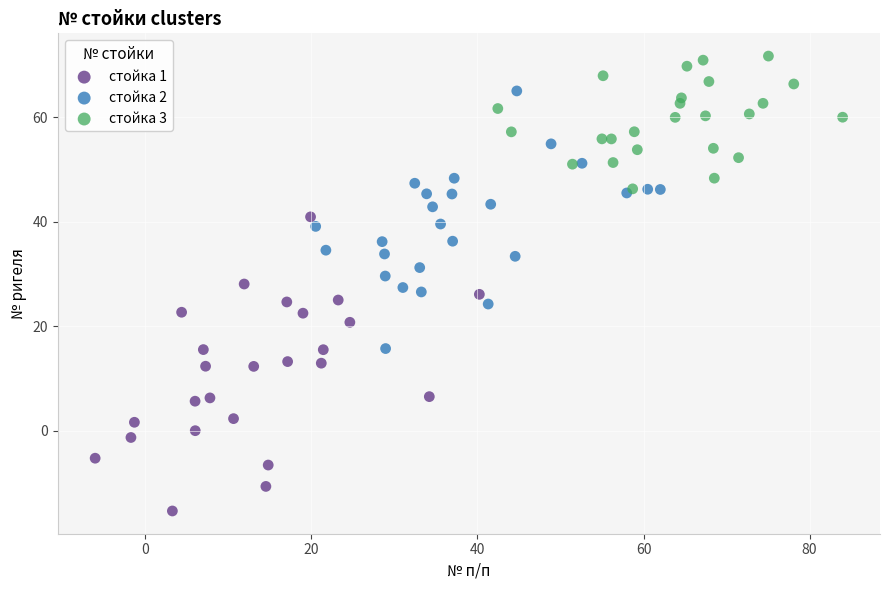

Which series has the widest spread of Y values?

стойка 1